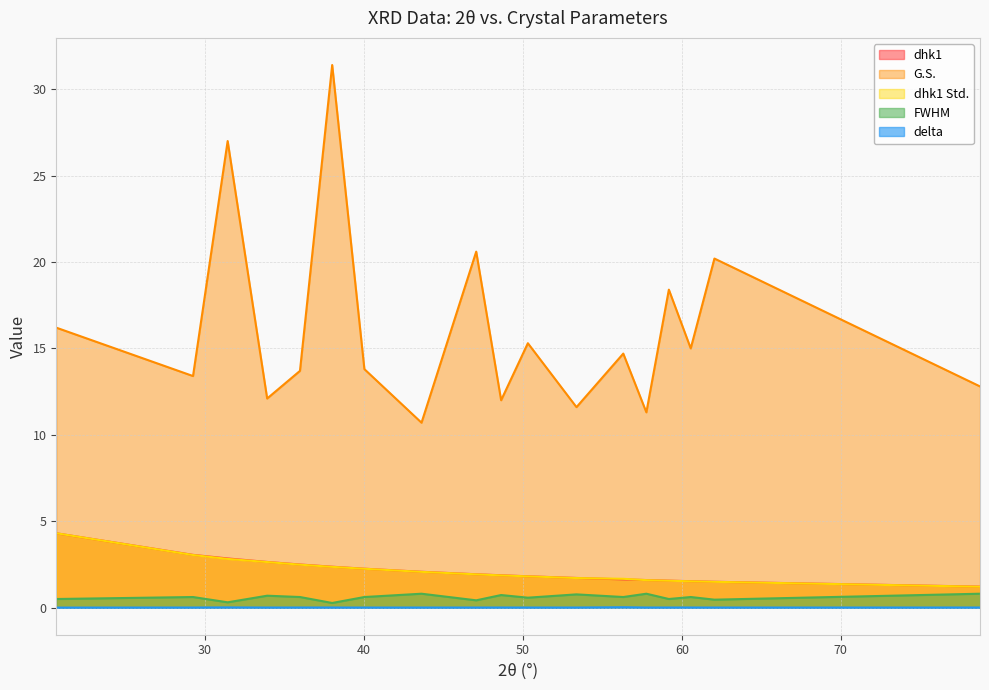

True or false: G.S. and FWHM cross at least once.

False